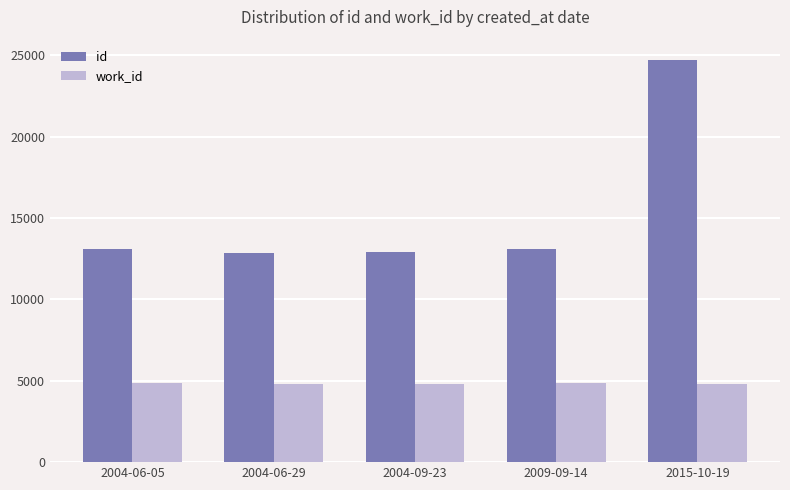

The value of id at 2004-06-29 is 8041. True or false?

False